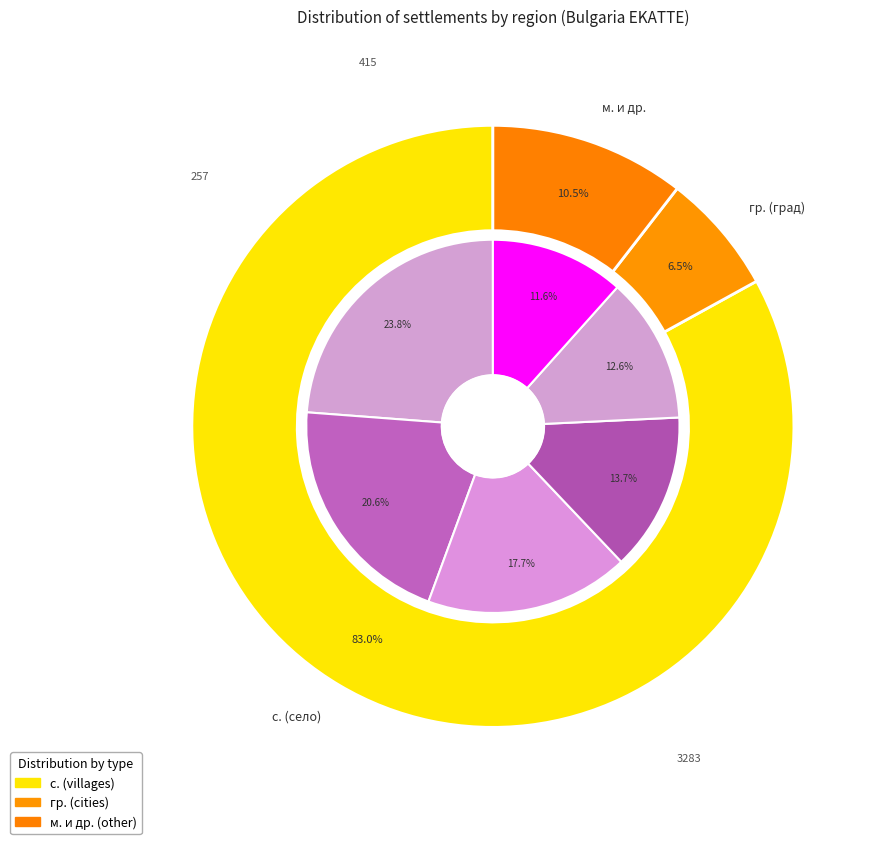

To the nearest percent, what percentage of the pie is обл. Търговище?

6%